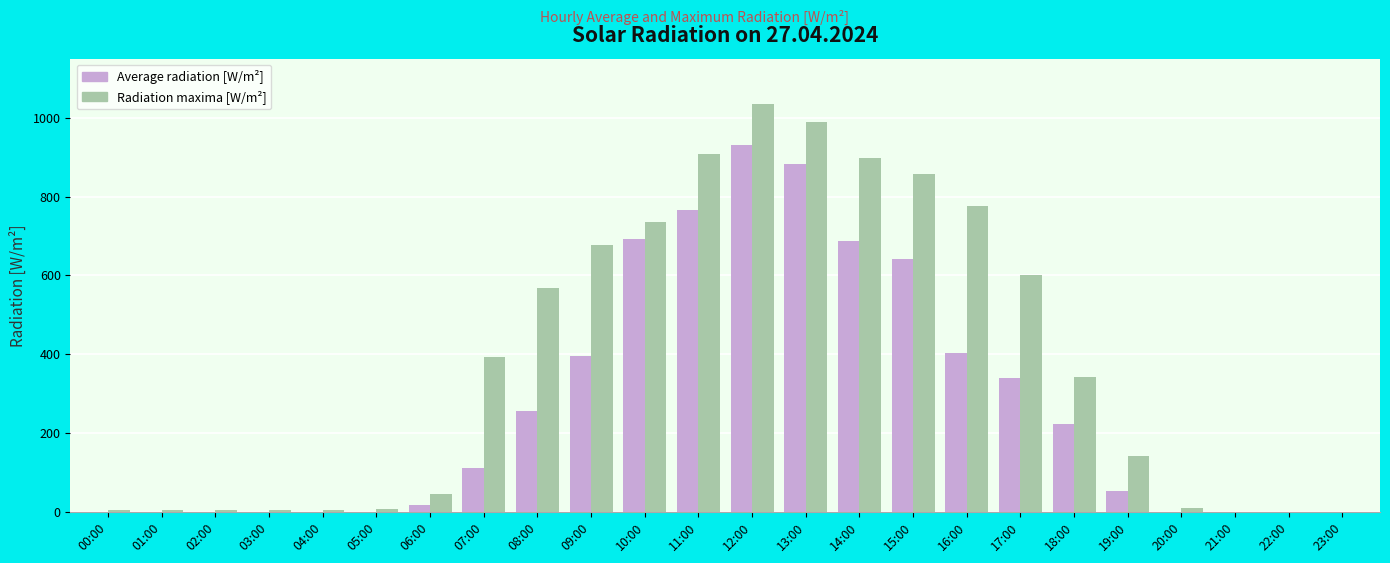

At which category does the chart reach its peak across all series?

12:00